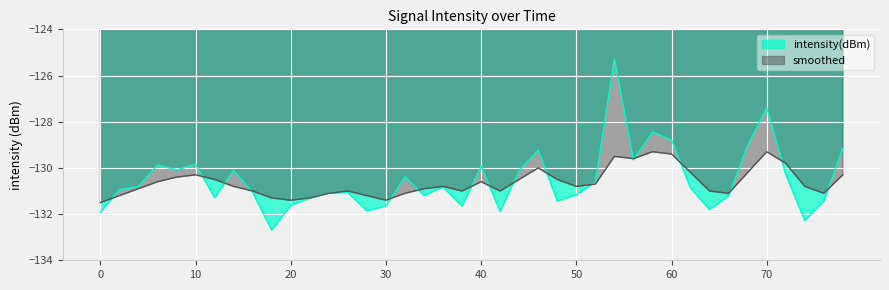

At which category does the chart reach its peak across all series?

27